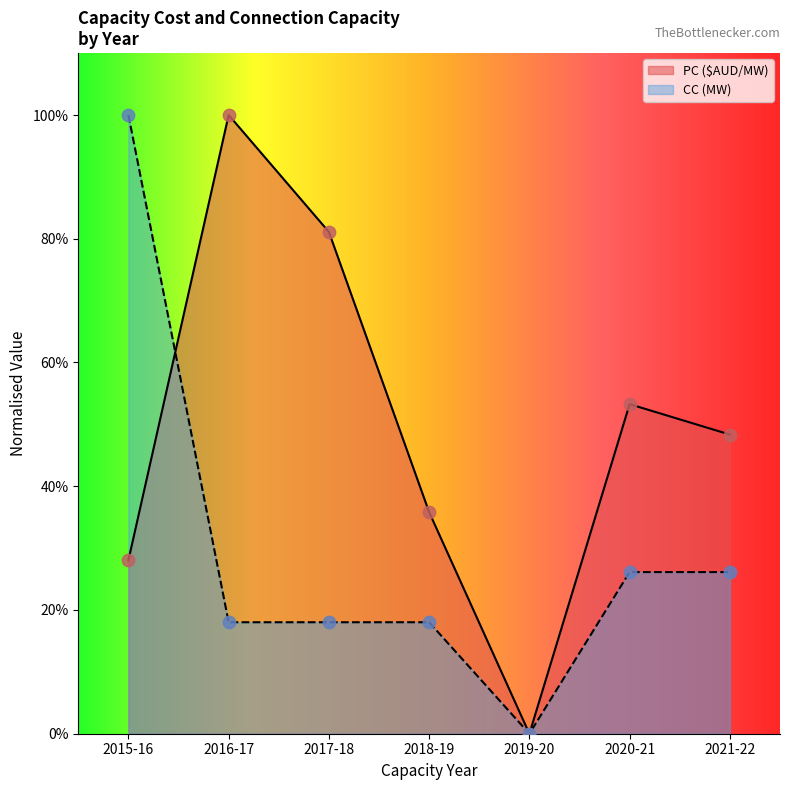

Which series reaches the maximum Y coordinate?

PC ($AUD/MW)